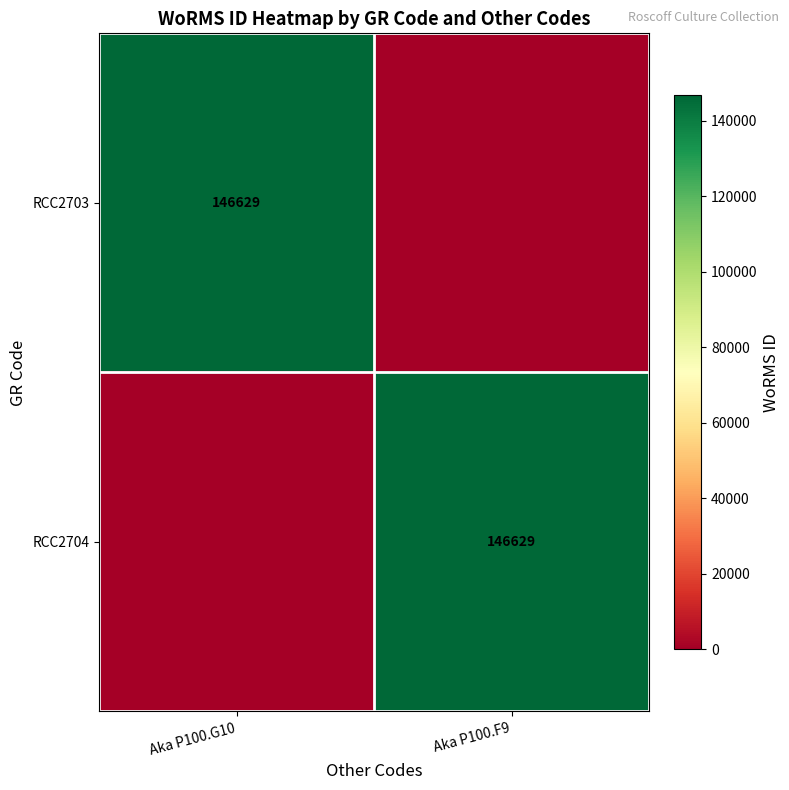

List the labels in order of RCC2703 value, smallest first.

Aka P100.F9, Aka P100.G10